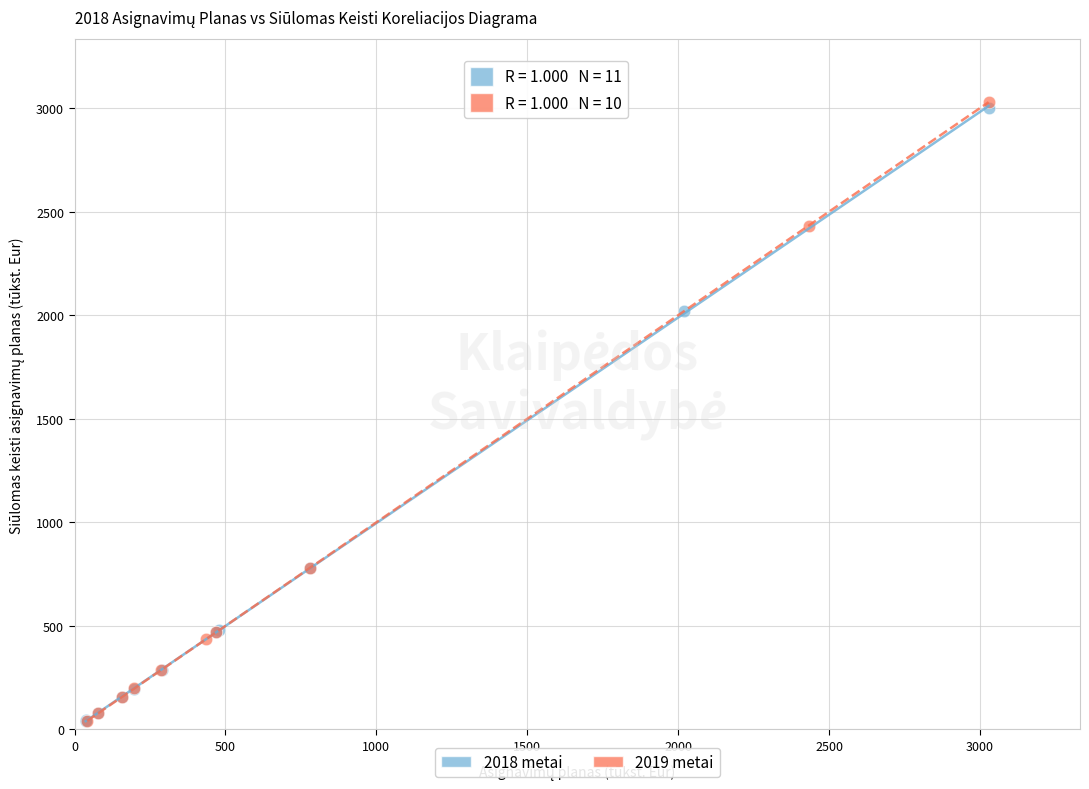

What are all the series names shown in the legend?

2018 metai, 2019 metai